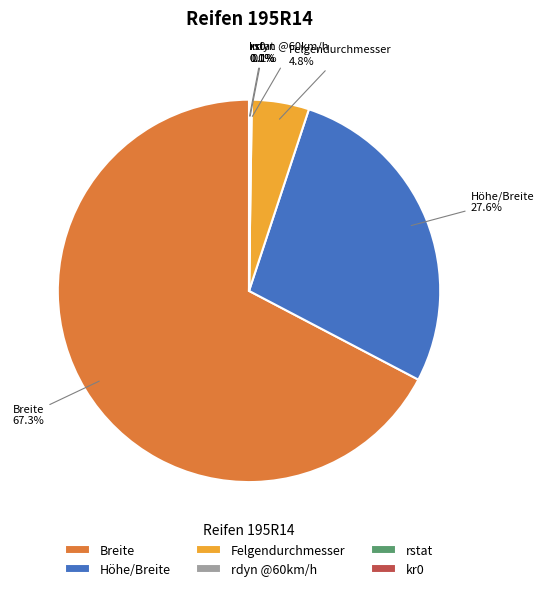

To the nearest percent, what is the average slice percentage?

17%